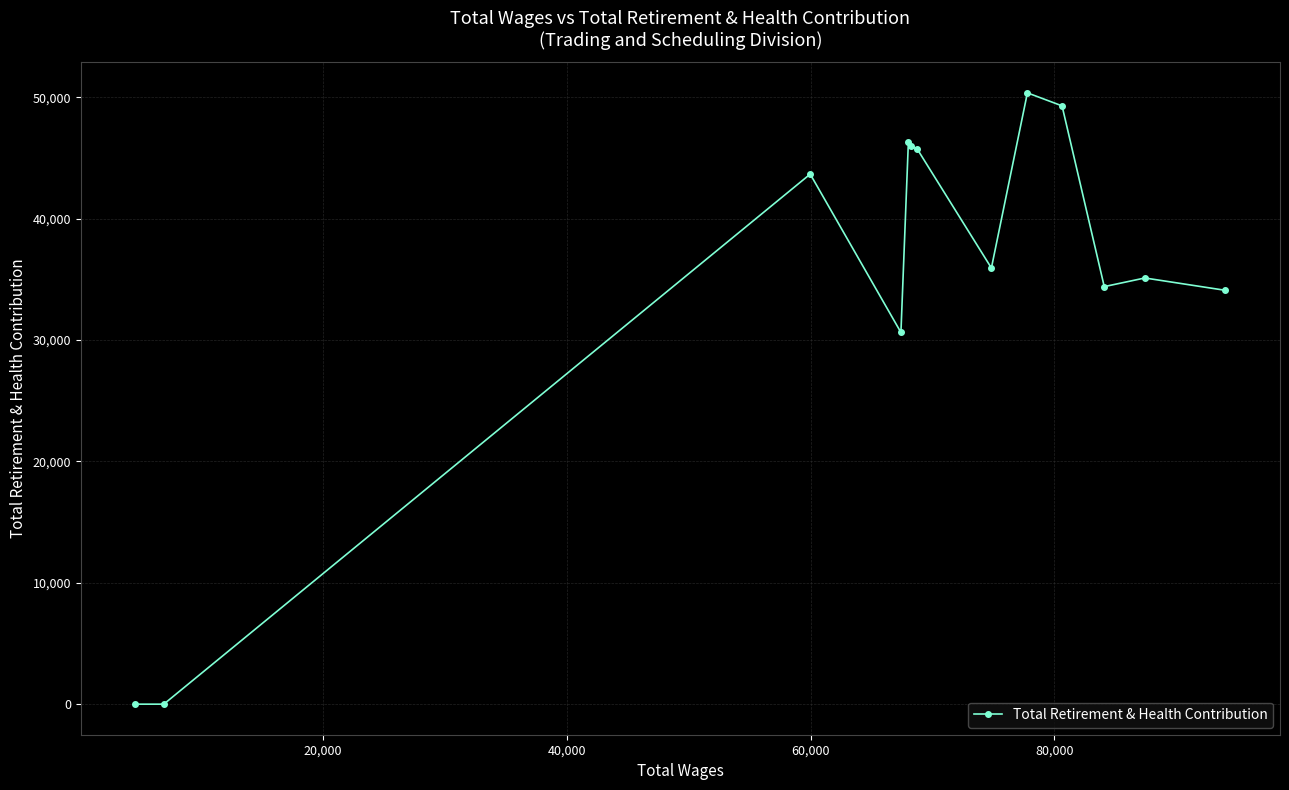

How many lines are shown in the chart?

1